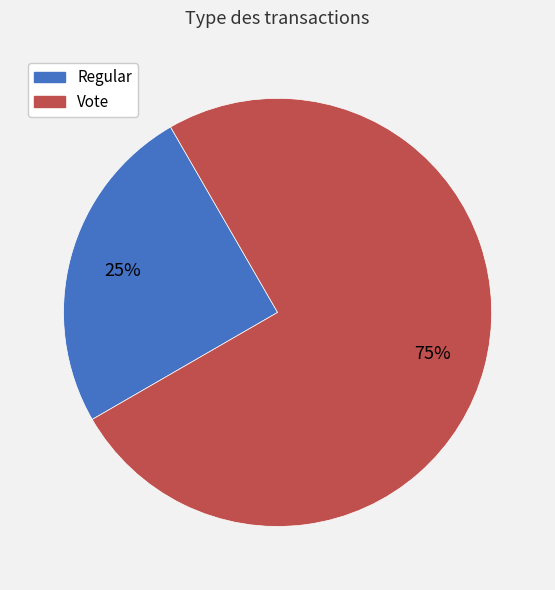

What percentage is the Vote slice, to the nearest percent?

75%